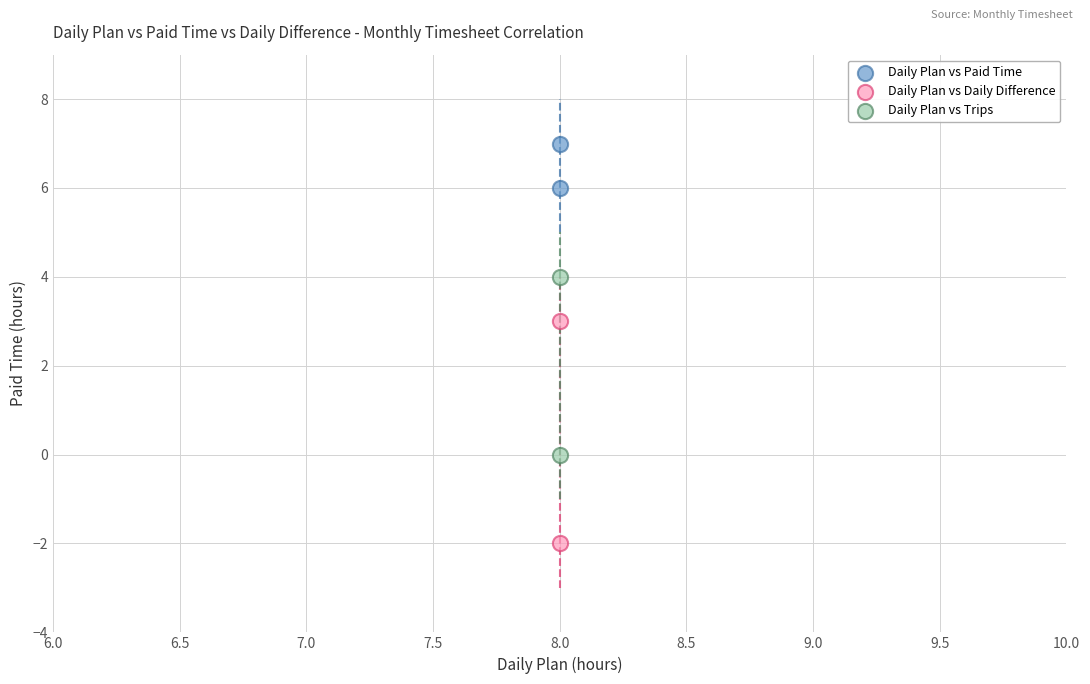

Which series contains the highest Y value?

Daily Plan vs Paid Time